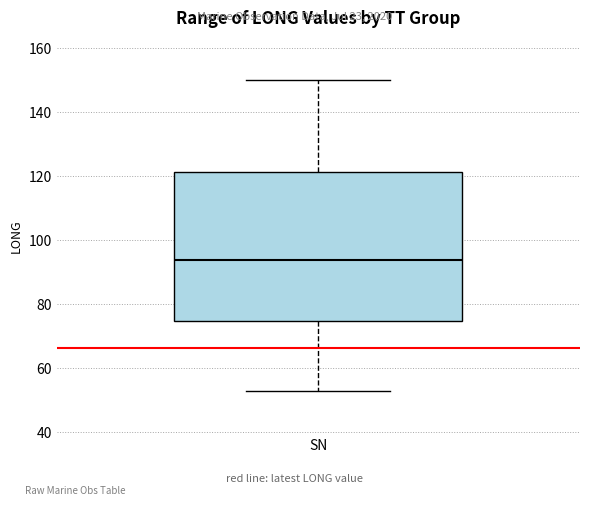

Read this box plot against the y-axis: the position of the median line, the range covered by the box, and the ends of both whiskers. The values are not printed on the chart, so give them approximately, as read against the axis.

median 94, box 74 to 122, whiskers 54 to 150